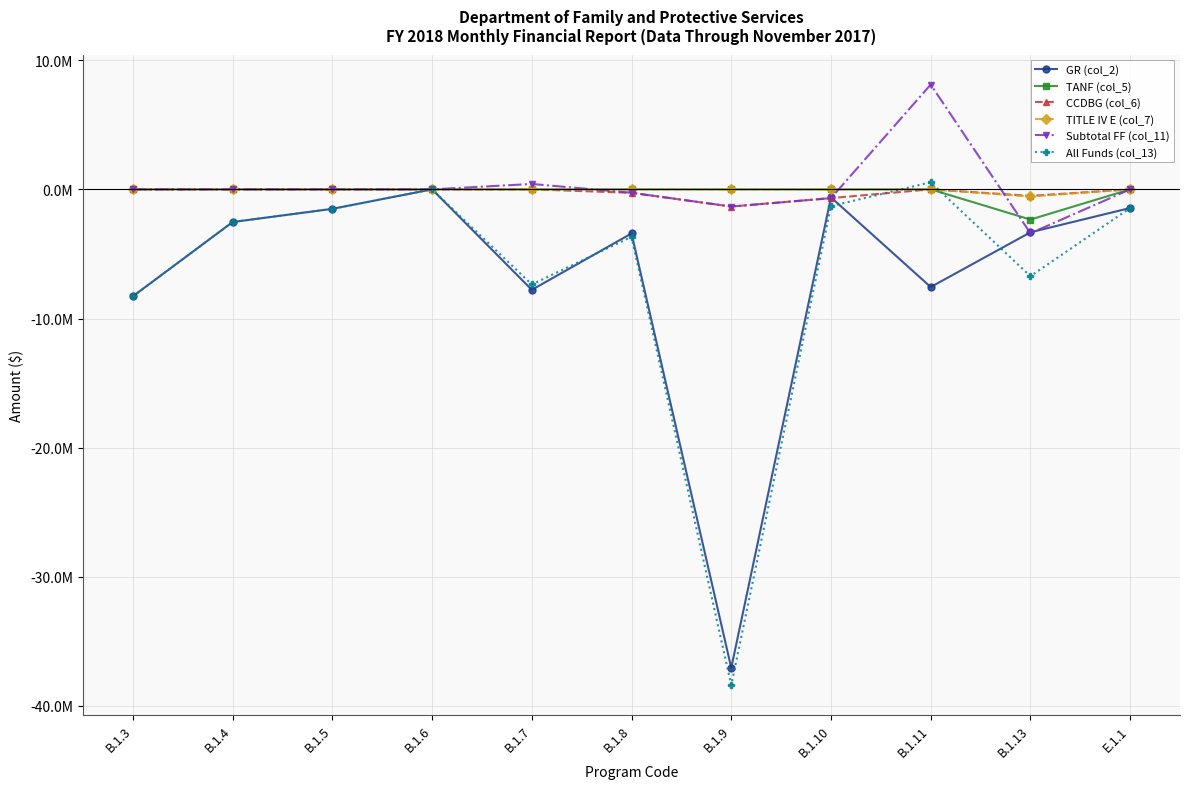

What value does the All Funds (col_13) series have at B.1.10, to the nearest 50?

-1299100